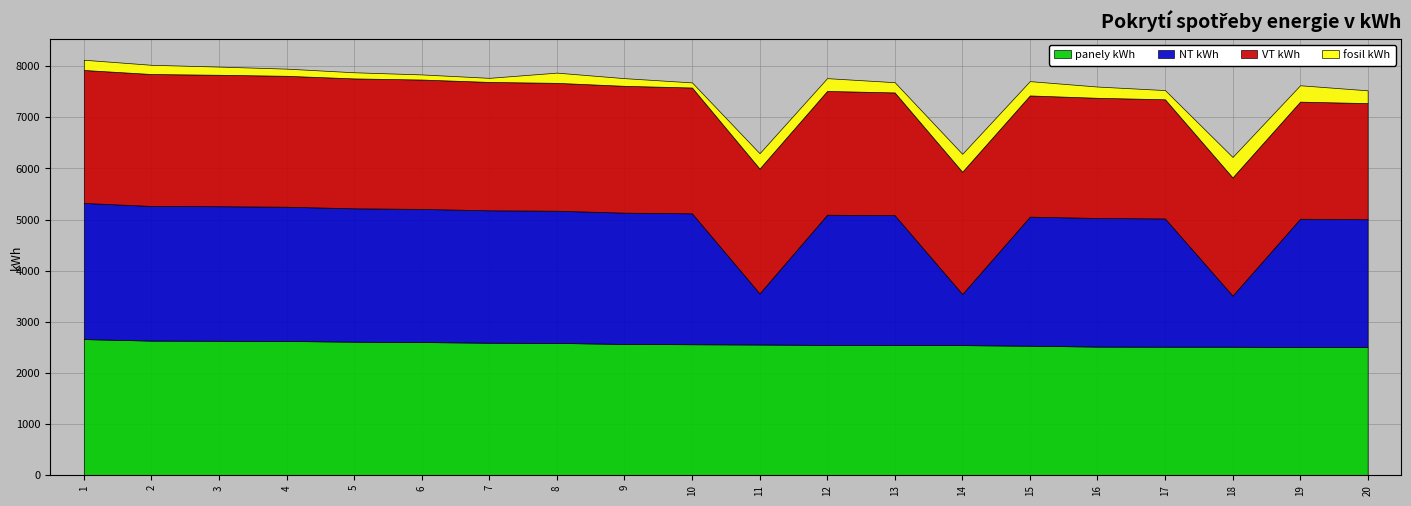

How many values in the NT kWh series are below 2560?

10